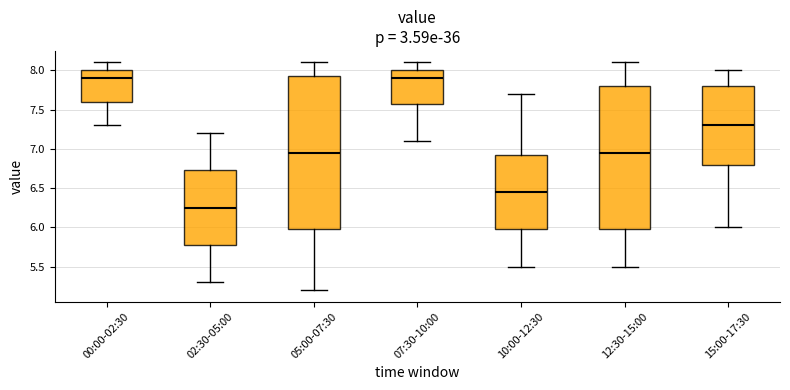

Which box is the tallest, from its lower edge to its upper edge?

05:00-07:30